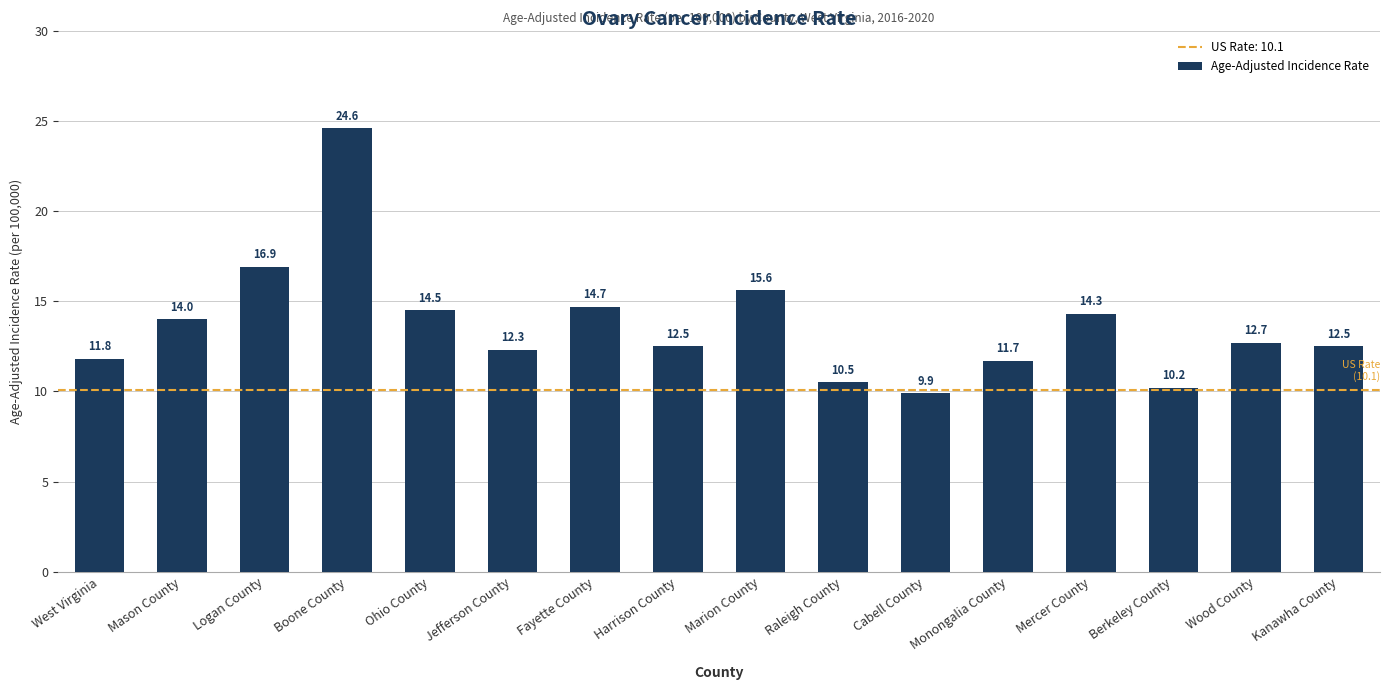

What is the value of the 10th bar from the left?

10.5